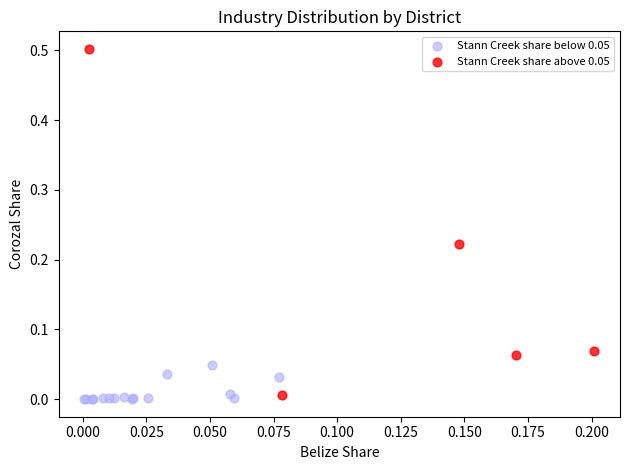

Which series reaches the maximum Y coordinate?

Stann Creek share above 0.05